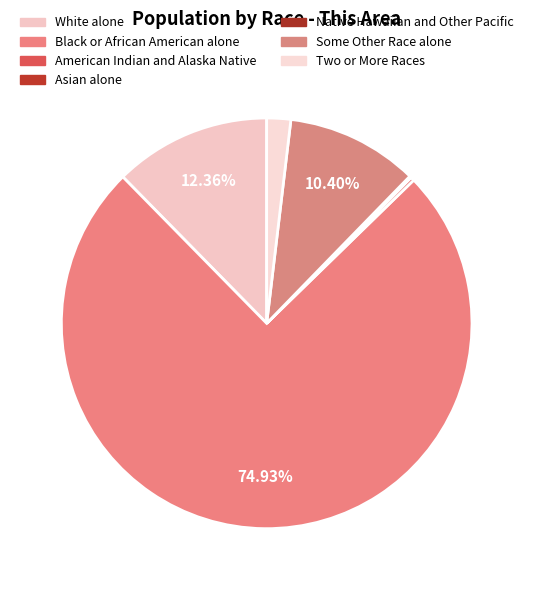

How many segments does this pie chart have?

7